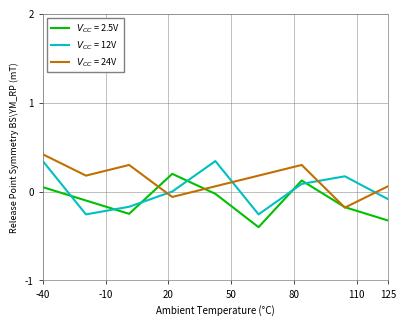

Does the chart have visible grid lines?

Yes